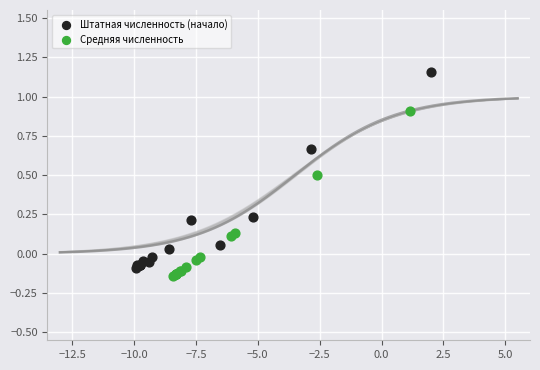

Which series reaches the maximum Y coordinate?

Штатная численность (начало)